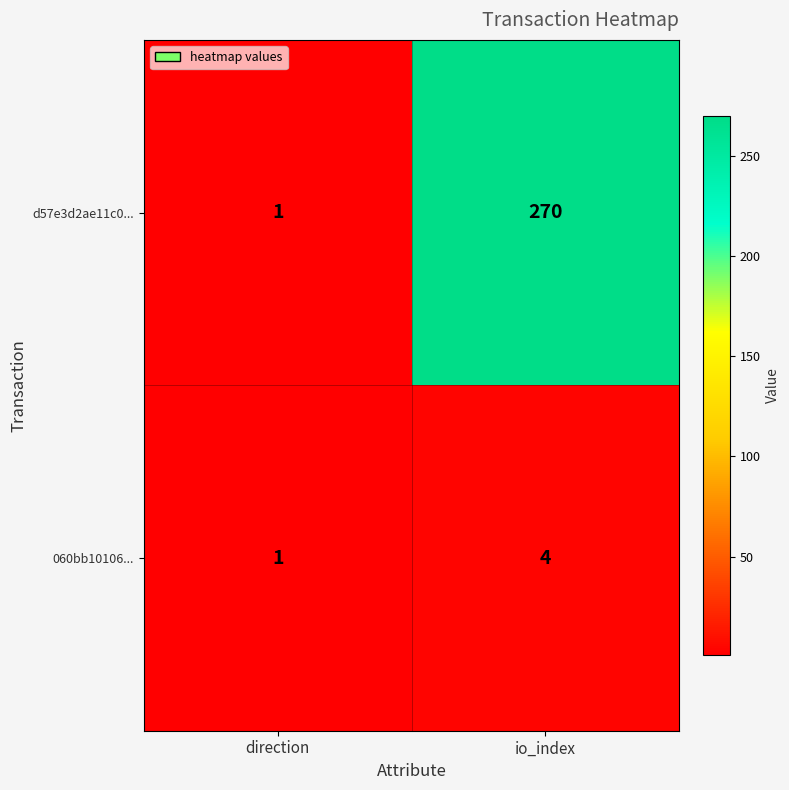

At which category is the sum across all series the highest?

io_index